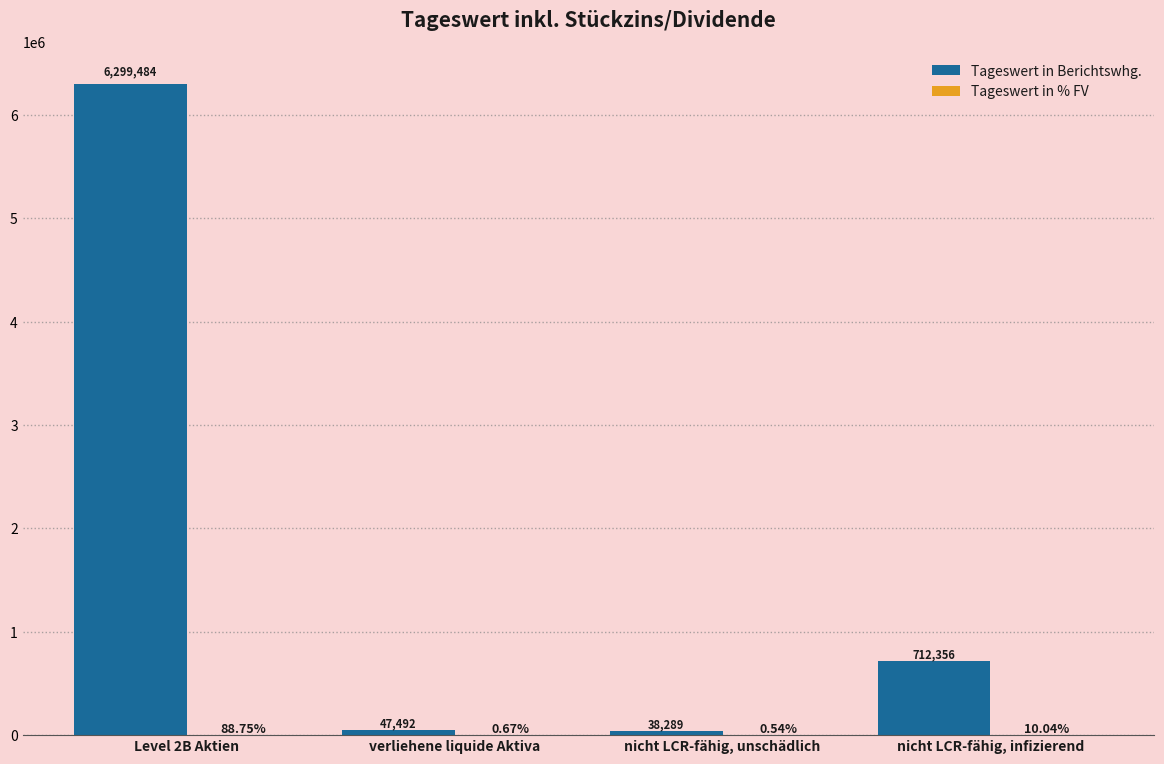

Which series has the largest total across all categories?

Tageswert in Berichtswhg.